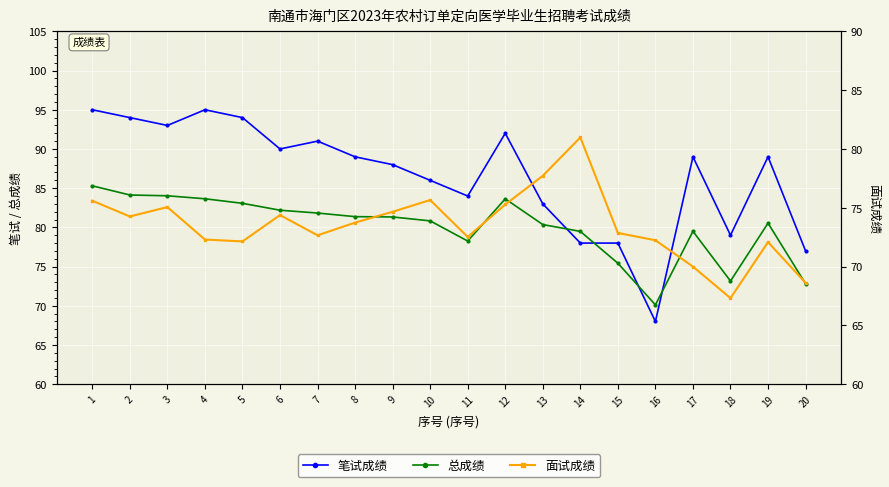

Count the number of data series in this chart.

3